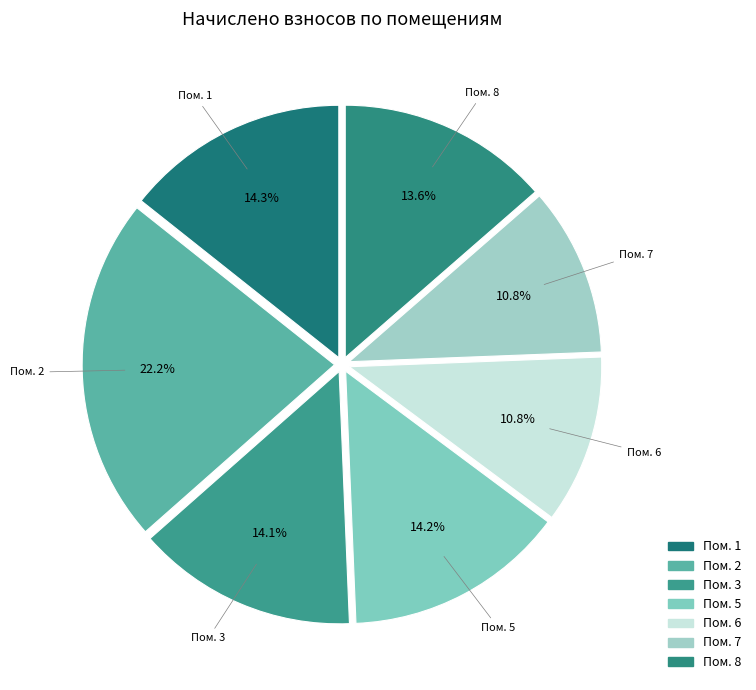

What is the total percentage of Пом. 5 and Пом. 7?

25.0%